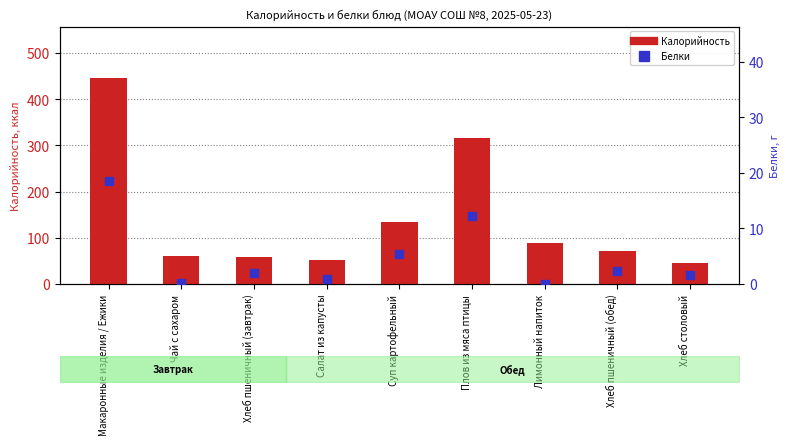

What is the average value of the Калорийность series?

141.4